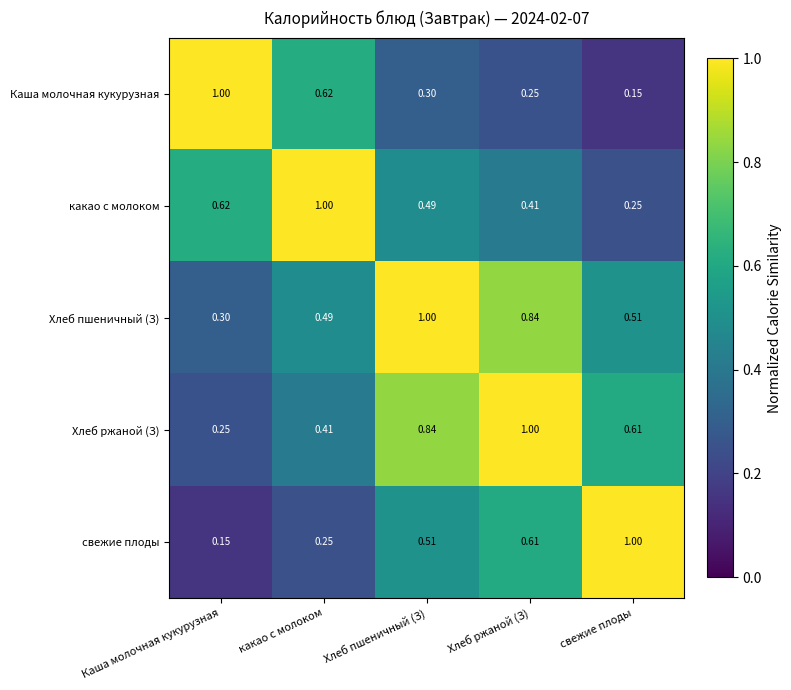

At свежие плоды, list the series in order from smallest to largest.

Каша молочная кукурузная, какао с молоком, Хлеб пшеничный (З), Хлеб ржаной (З), свежие плоды